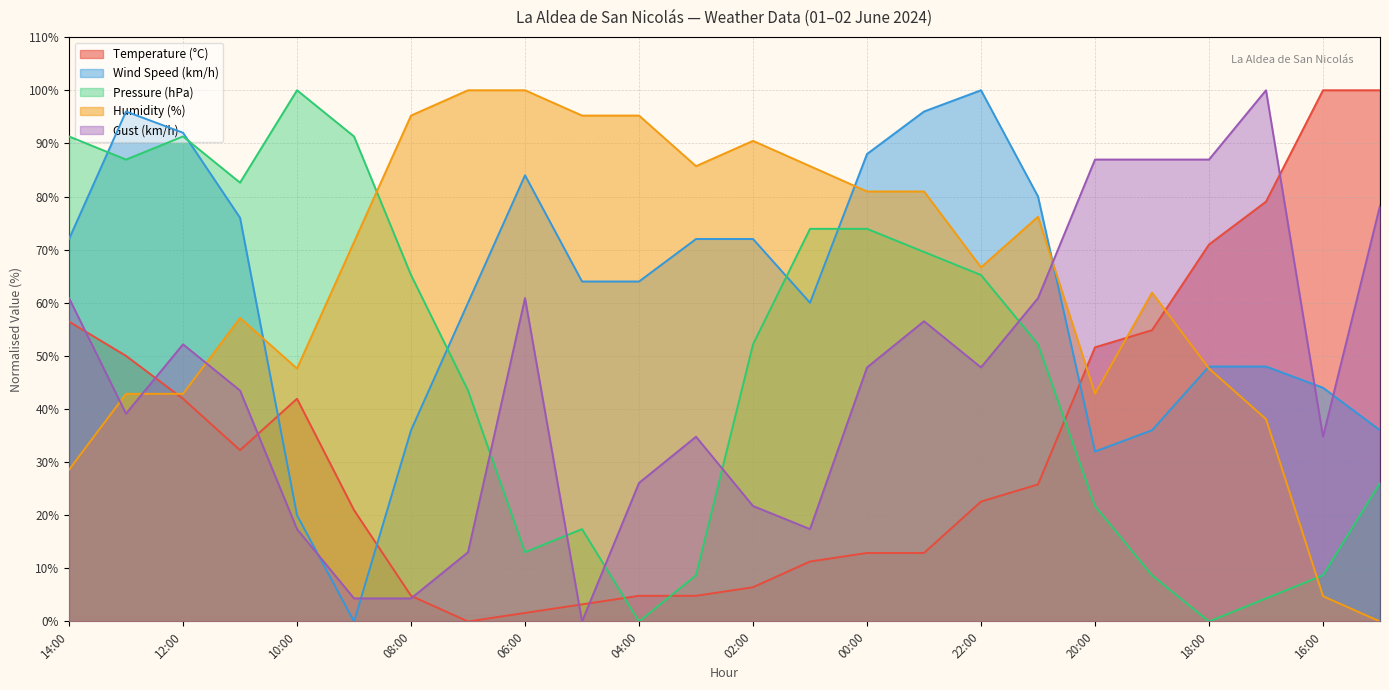

Which category has the highest value in the Wind Speed (km/h) series?

22:00